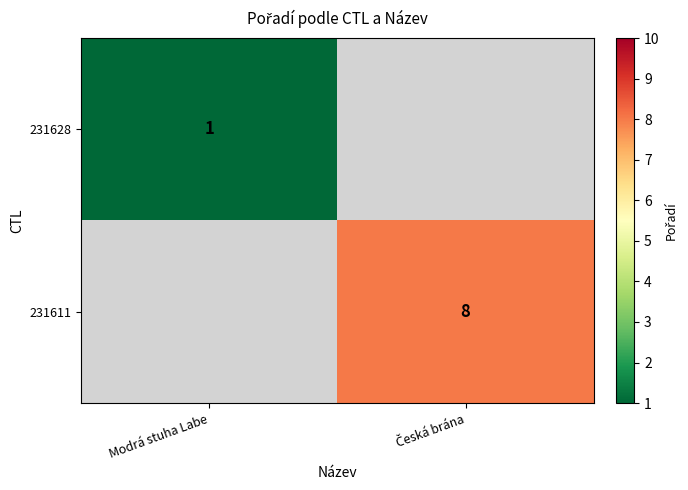

Count the number of categories in the chart.

2